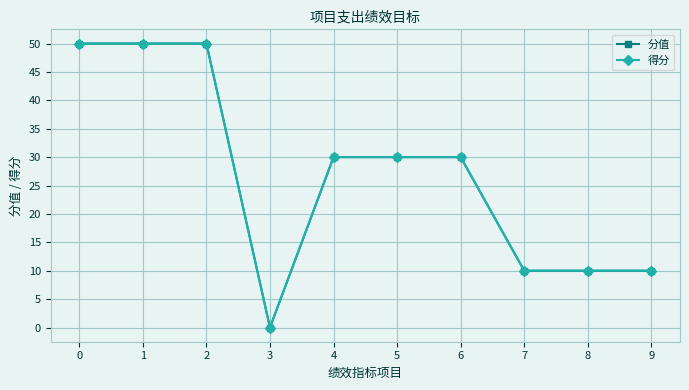

Which series has the largest range (max minus min)?

分值